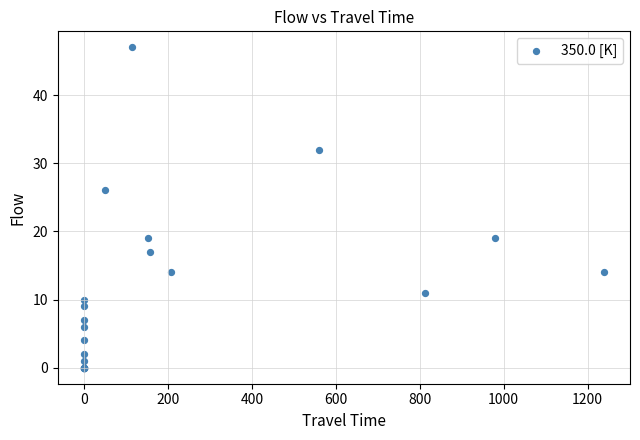

What Y value in the scatter plot is closest to 23?

26